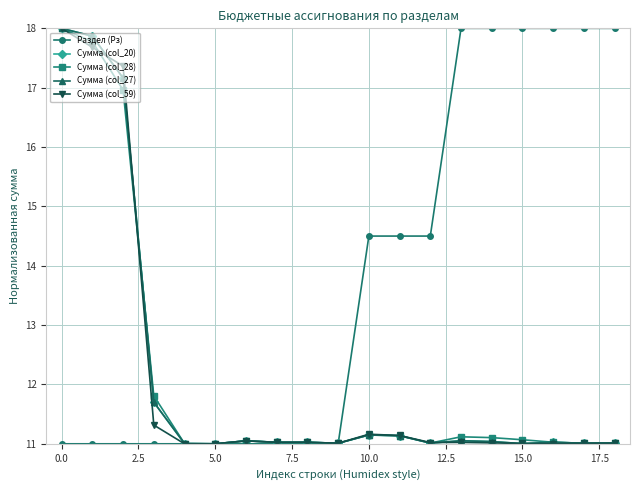

Which series has the largest total across all categories?

Раздел (Рз)